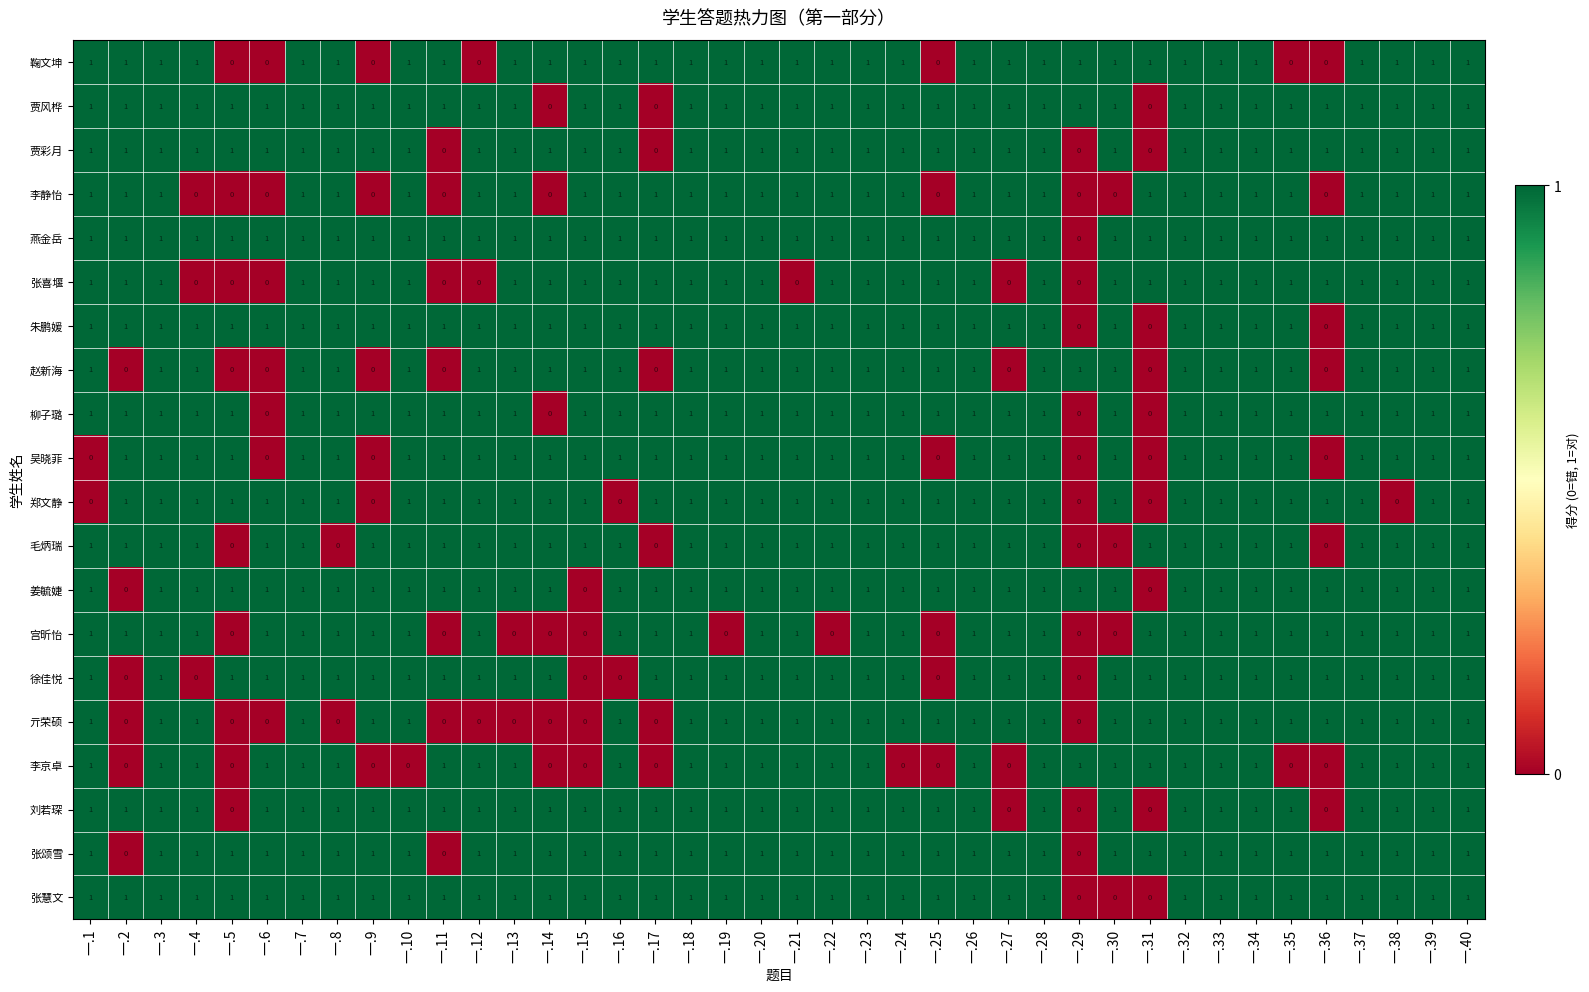

How many 张颂雪 values are between 1 and 2?

37